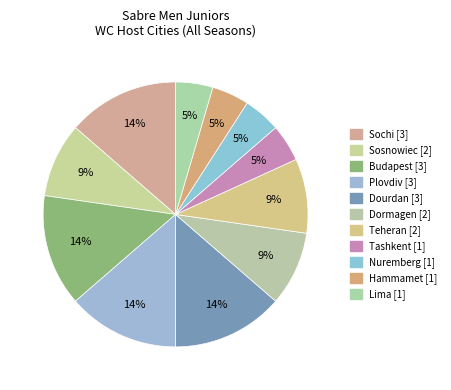

Count the number of slices in the pie.

11